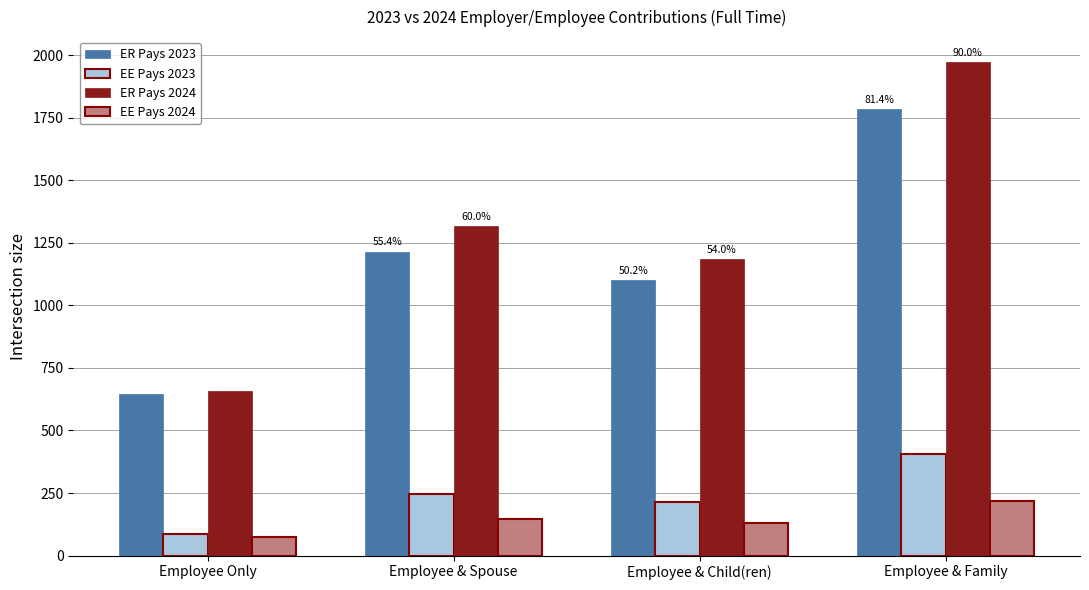

What are all the series names shown in the legend?

ER Pays 2023, EE Pays 2023, ER Pays 2024, EE Pays 2024